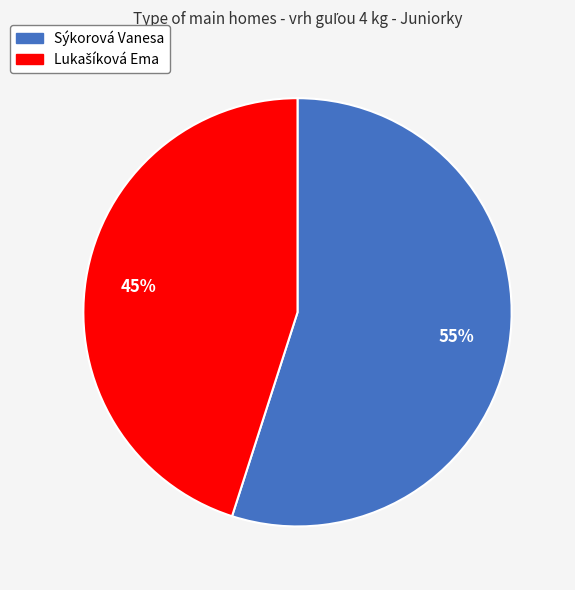

What is the largest slice in the pie chart?

Sýkorová Vanesa